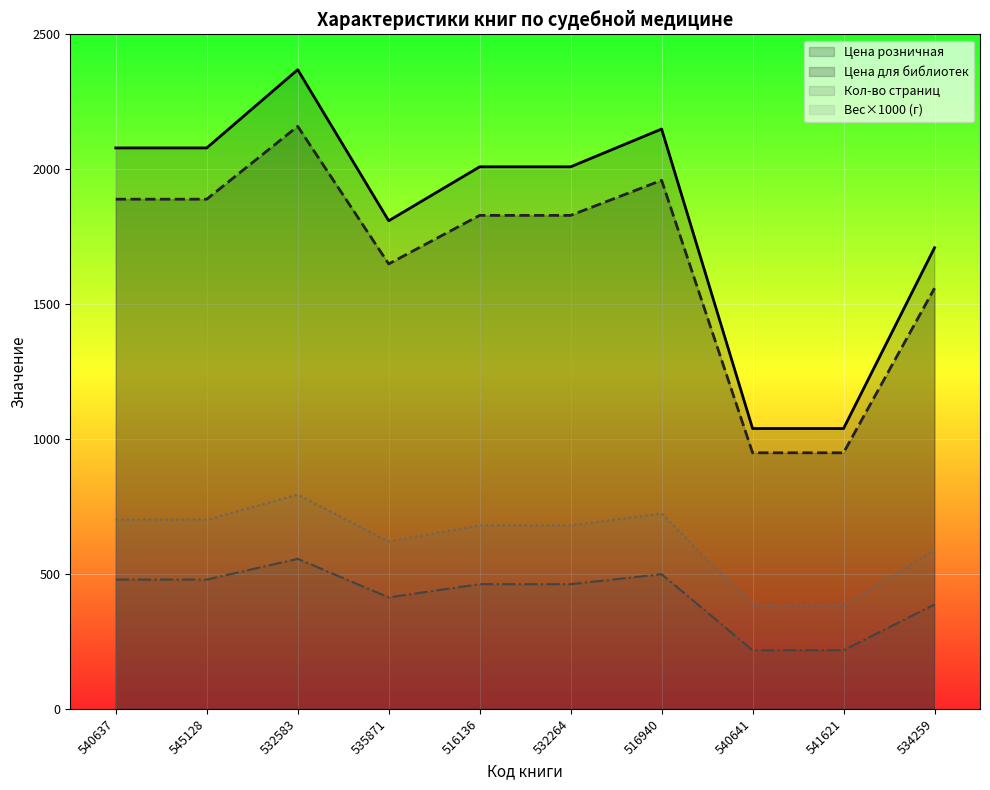

How many data points in Цена розничная are less than 2009?

4